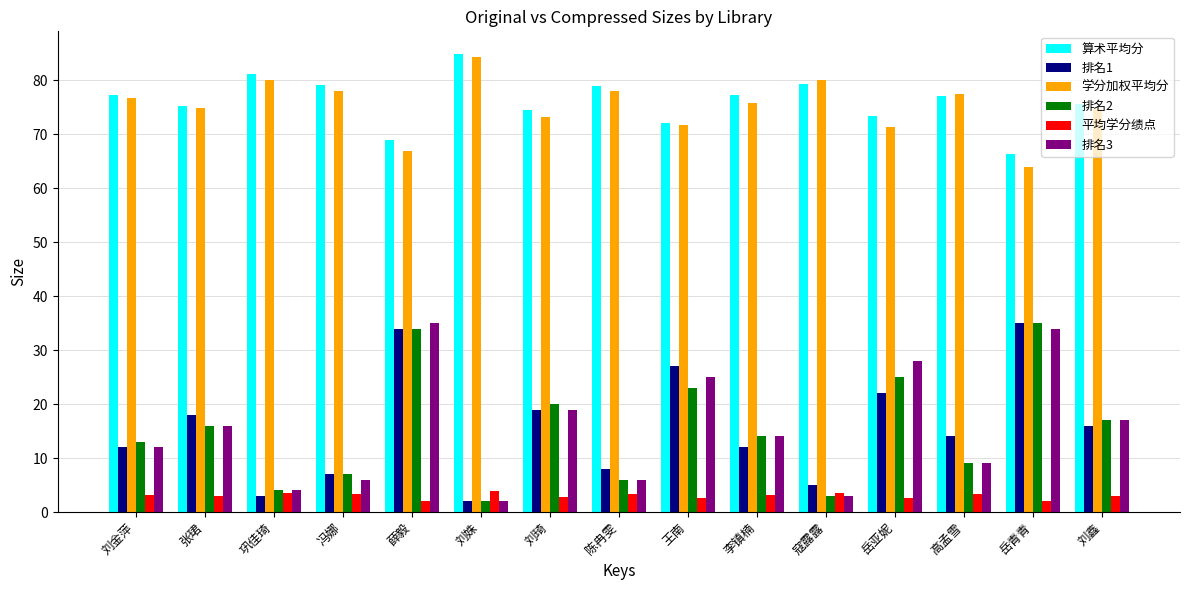

What is the sum of the 算术平均分 values at 刘鑫 and 陈冉雯?

154.6